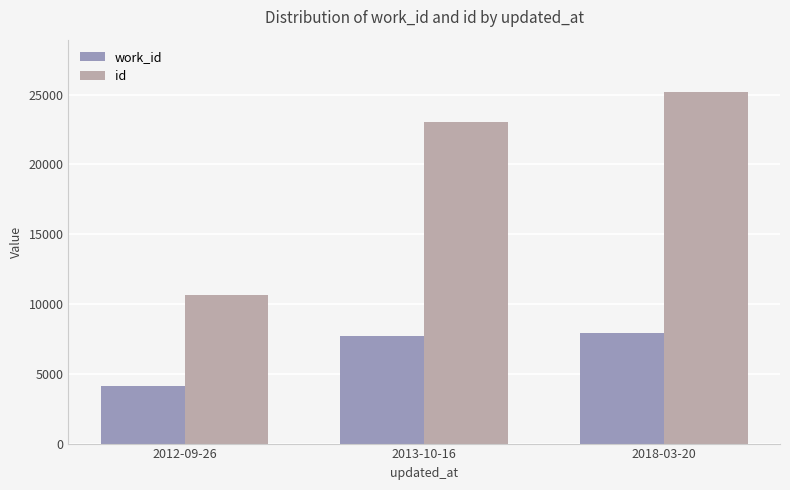

What is the spread (max minus min) of values at 2018-03-20?

17226